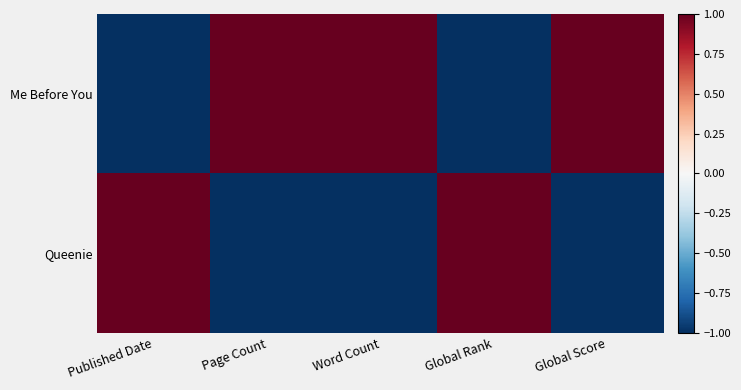

At which category is the sum across all series the highest?

Published Date